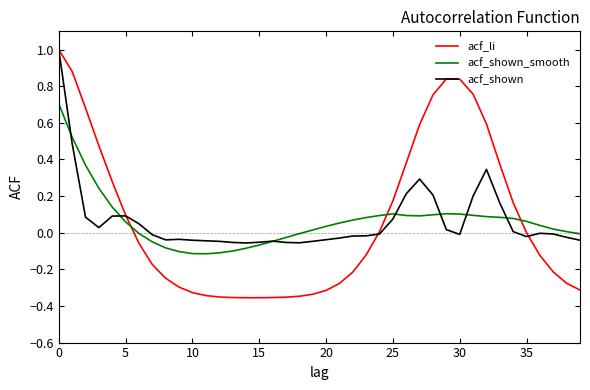

Which series has the largest range (max minus min)?

acf_li